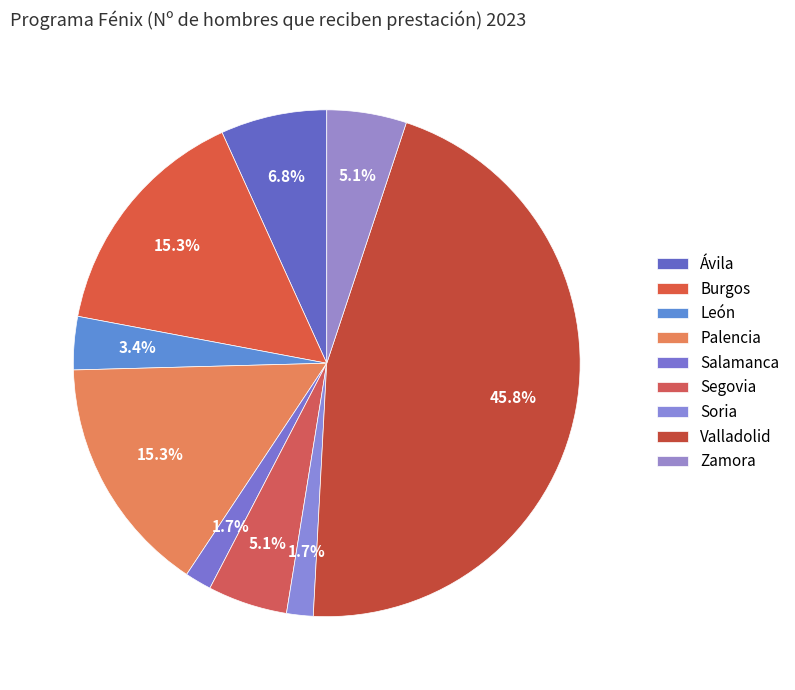

Rank the categories by value from lowest to highest.

Salamanca, Soria, León, Segovia, Zamora, Ávila, Burgos, Palencia, Valladolid